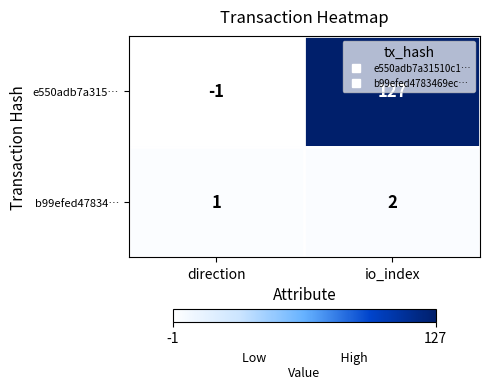

What is the difference between the highest and lowest values at io_index?

125